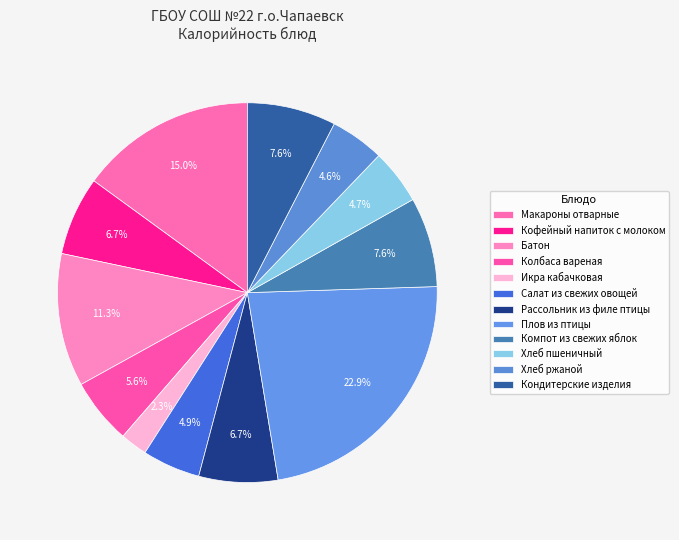

True or false: Хлеб ржаной accounts for 14% of the total.

False